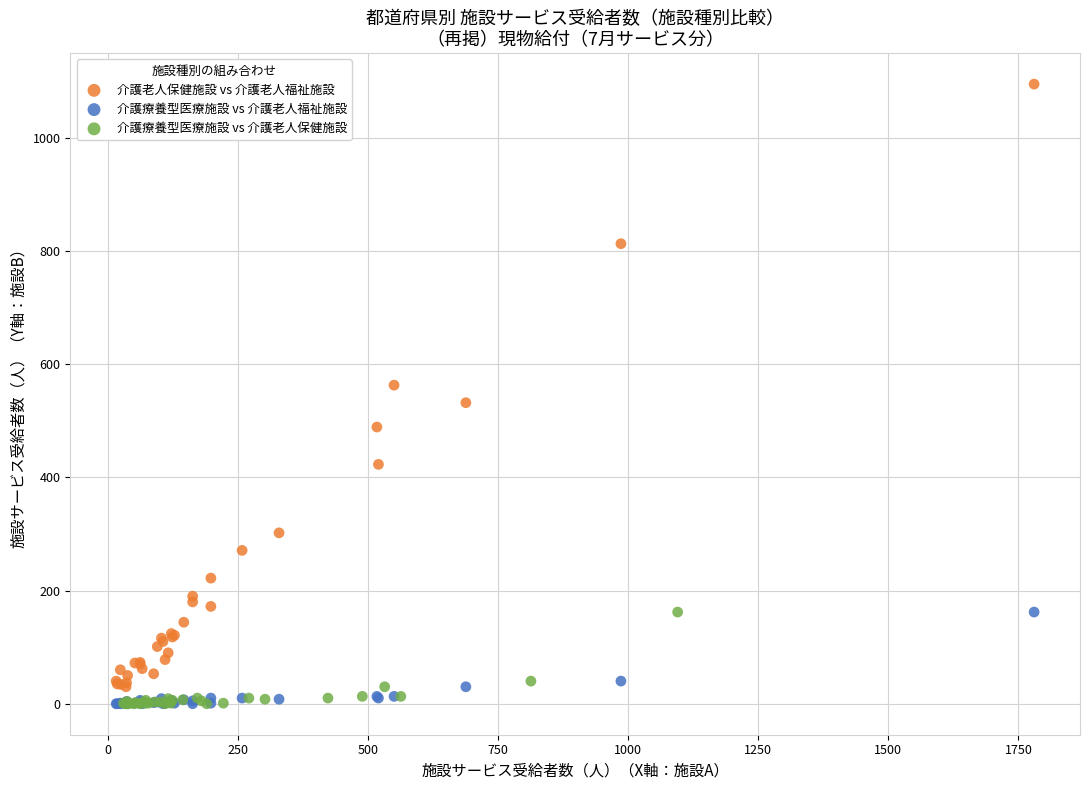

Which series has the largest Y range (max minus min)?

介護老人保健施設 vs 介護老人福祉施設